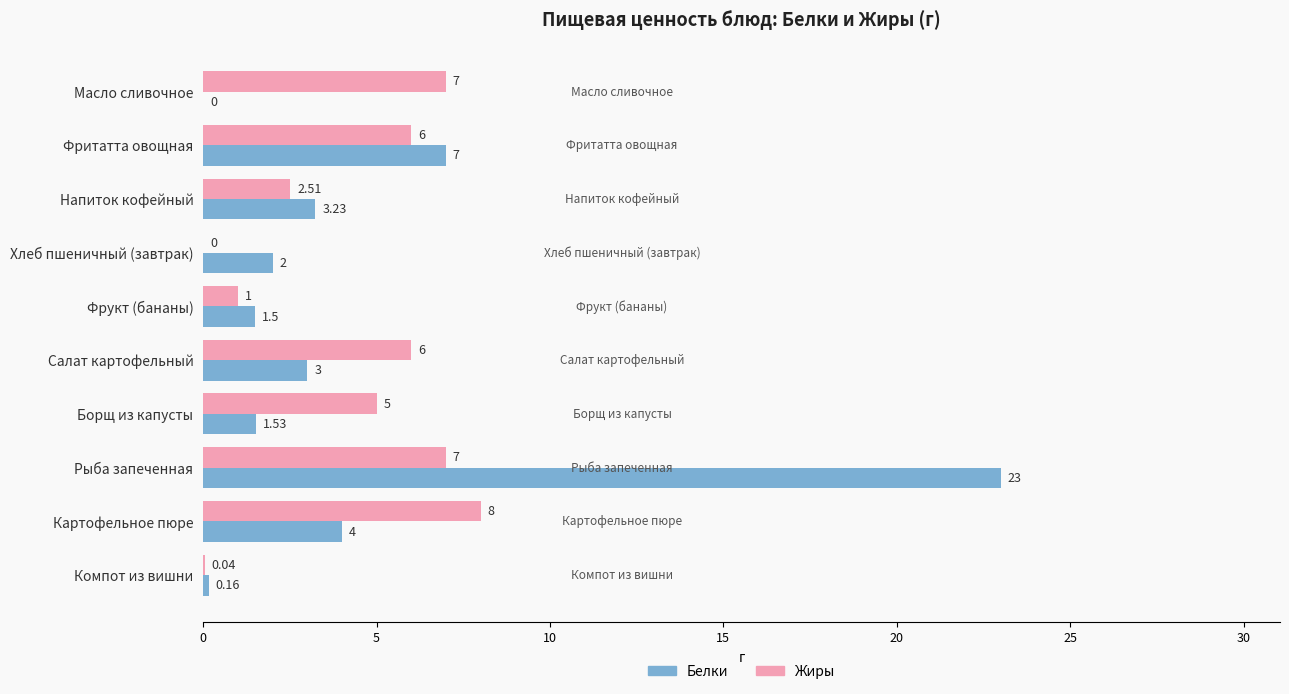

At which label is Жиры closest to 4?

Борщ из капусты